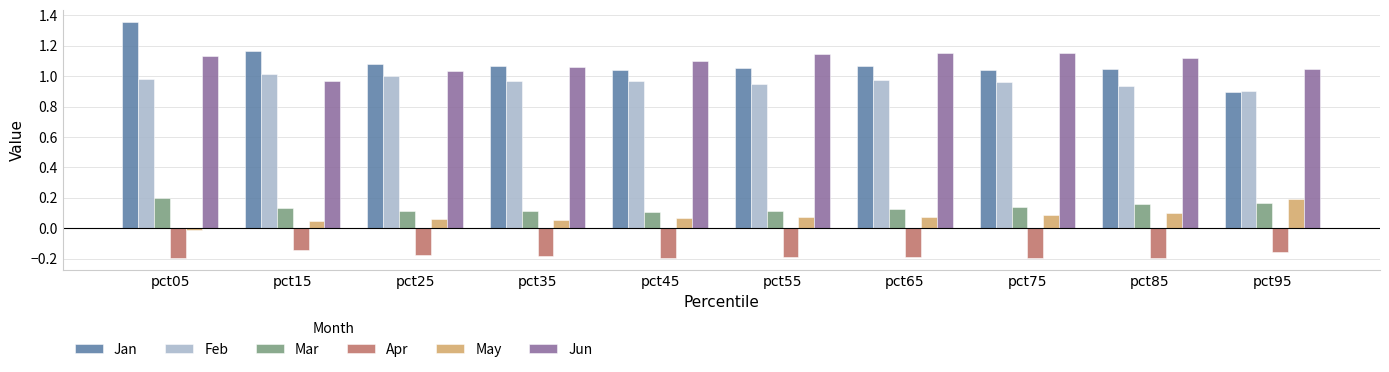

What are all the series names shown in the legend?

Jan, Feb, Mar, Apr, May, Jun